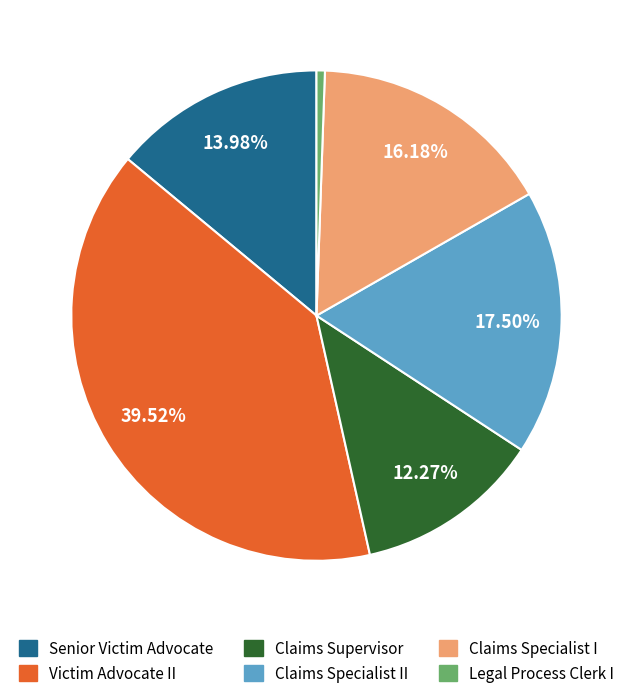

Is there a majority slice in this chart?

No